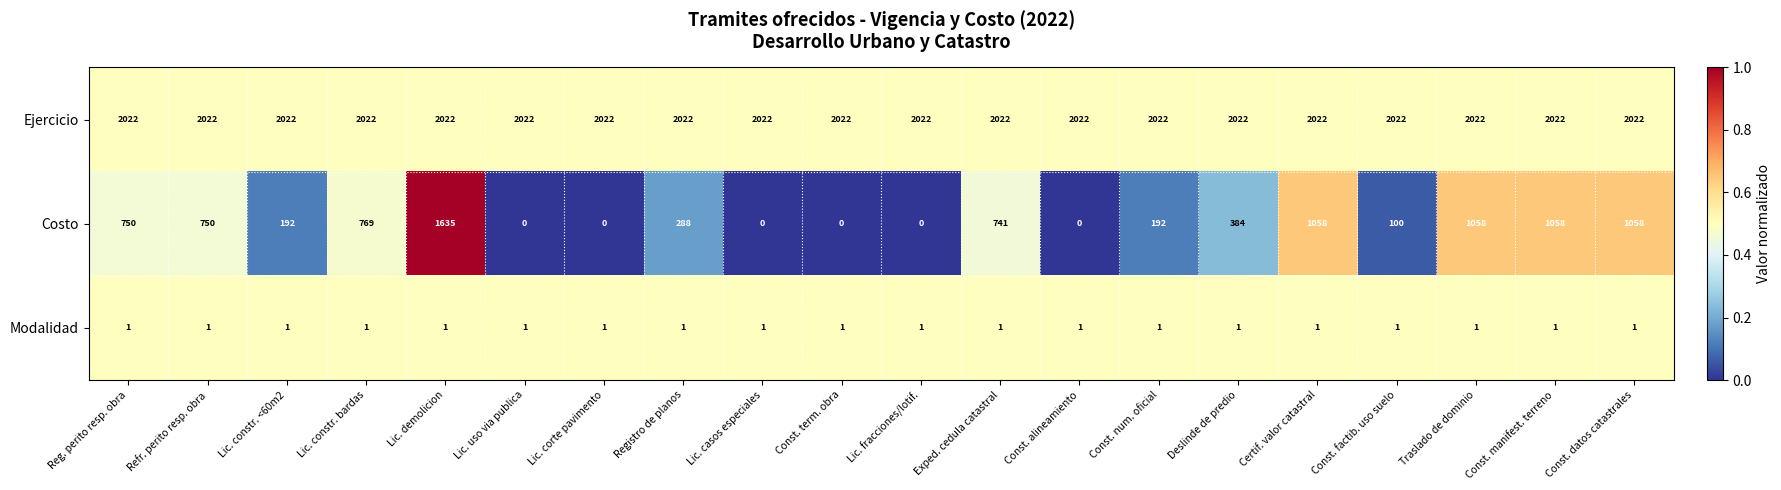

What is the difference between the second highest and minimum values in the Costo series?

1058